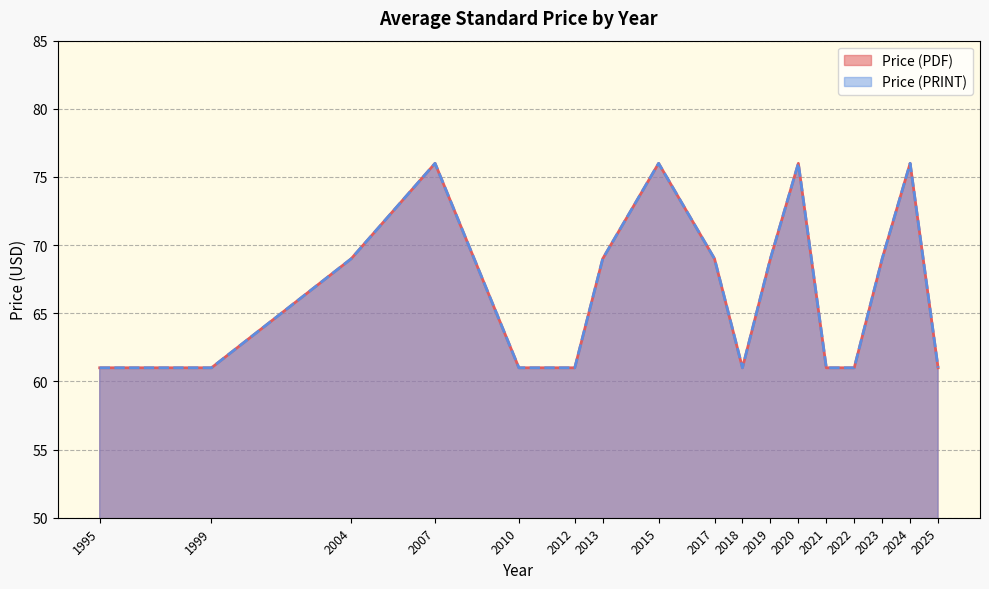

At which label does Price (PDF) reach its minimum?

1995